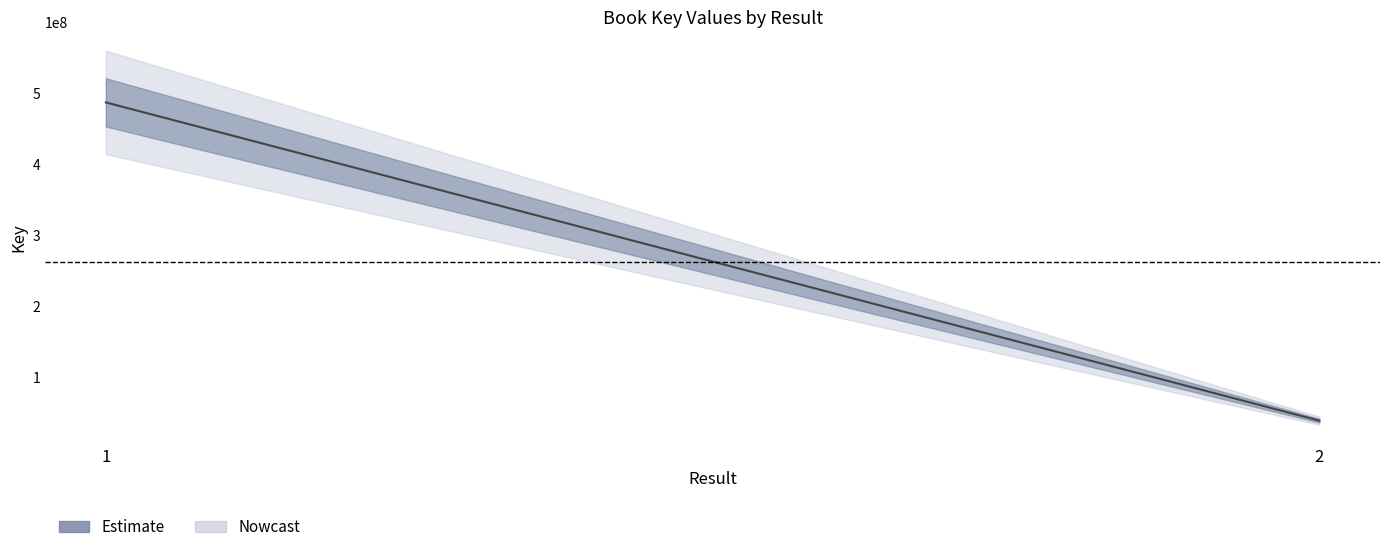

The value at 1 is 486941400. True or false?

True